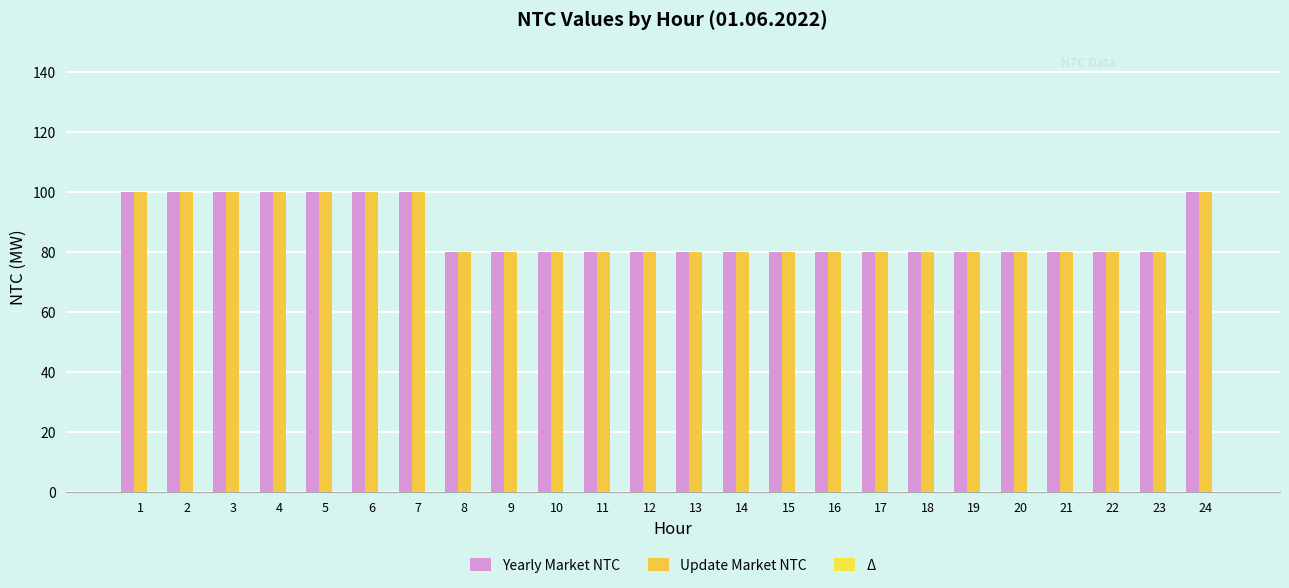

What is the value of the Update Market NTC bar at the 24th from the left?

100